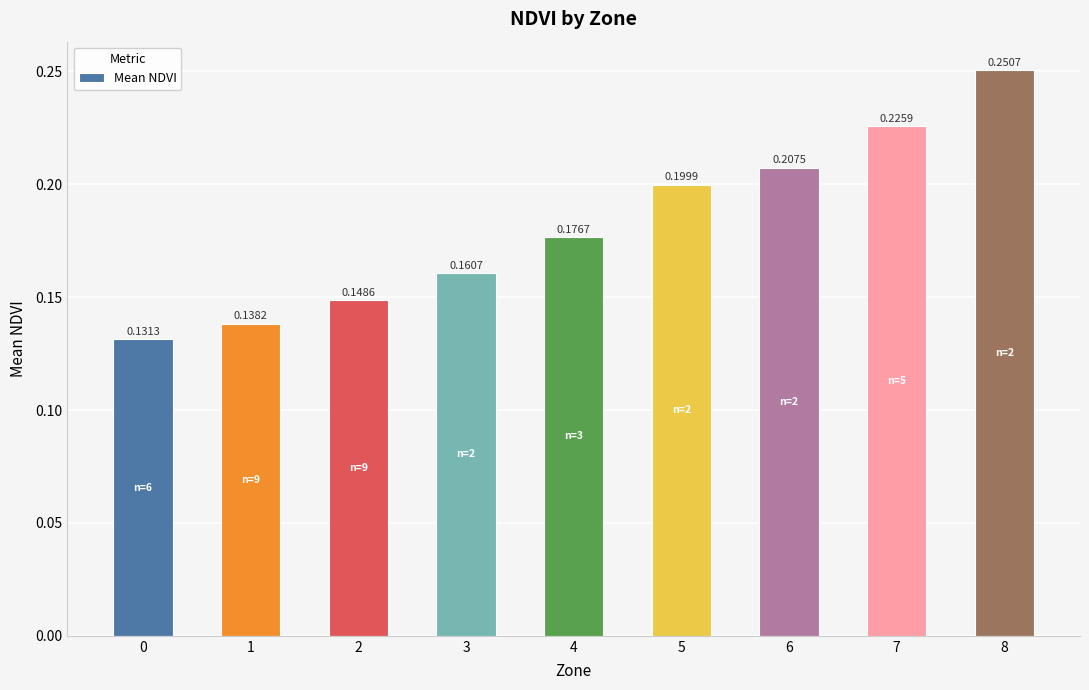

What is the sum of all values?

1.6